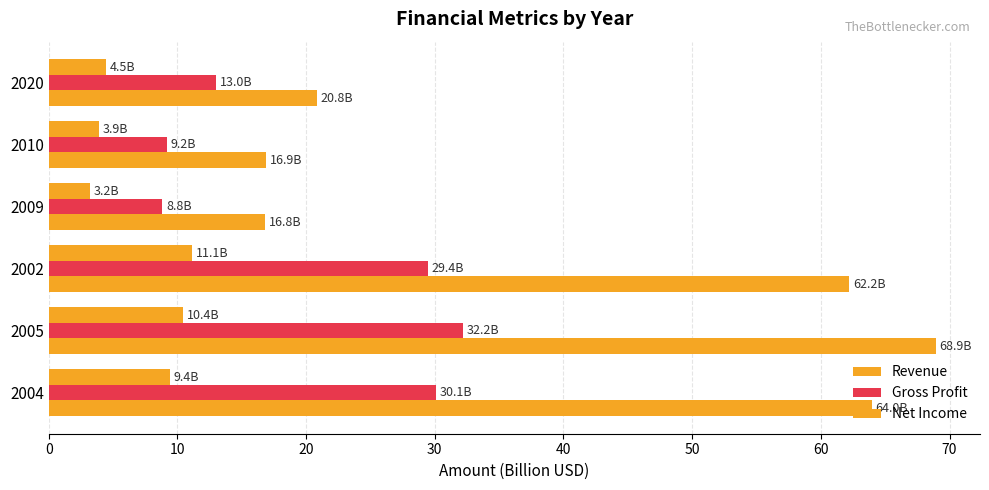

How many values in the Revenue series exceed 62?

3